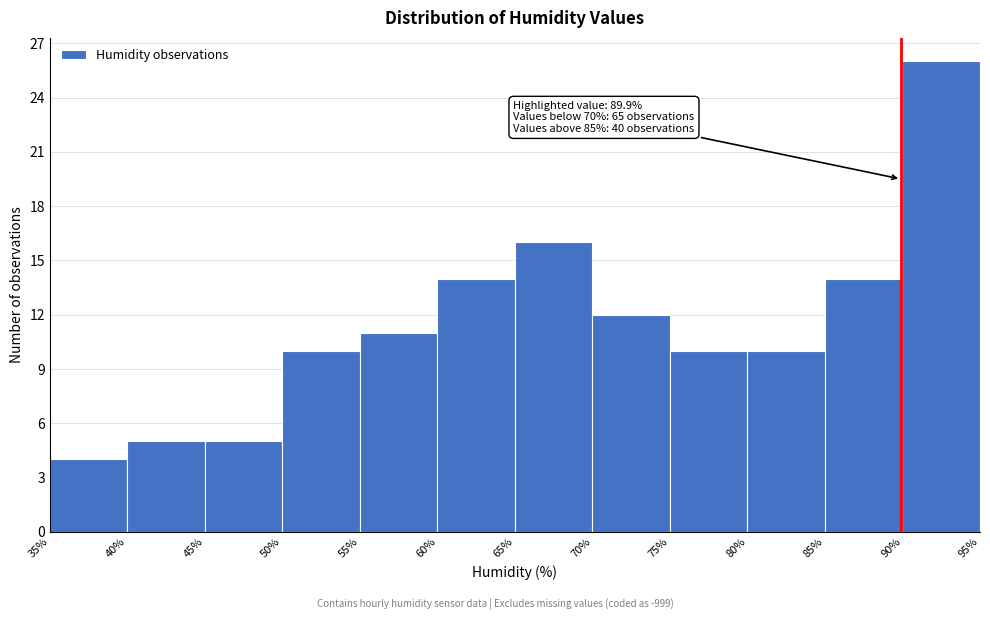

Over which range of the x-axis is the bar tallest?

90% to 95%